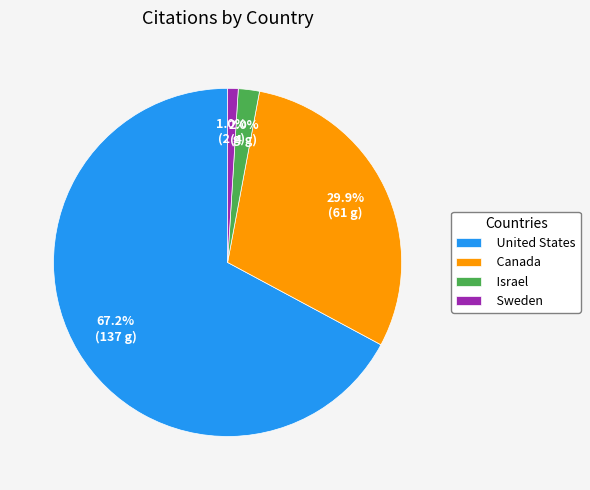

Is the sum of Israel and Sweden greater than half?

No